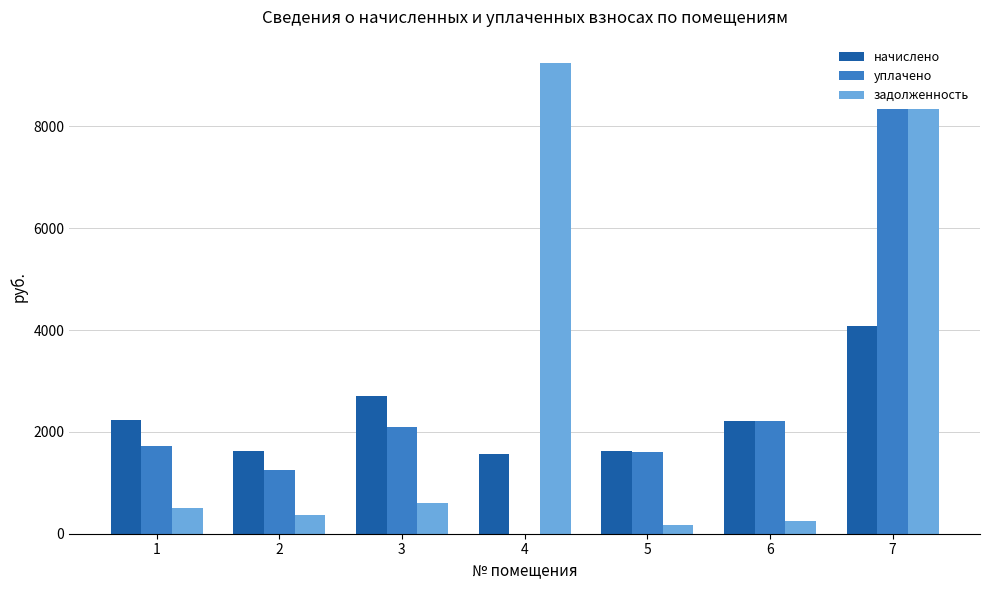

True or false: задолженность has a value of 604.4 at 3.

True